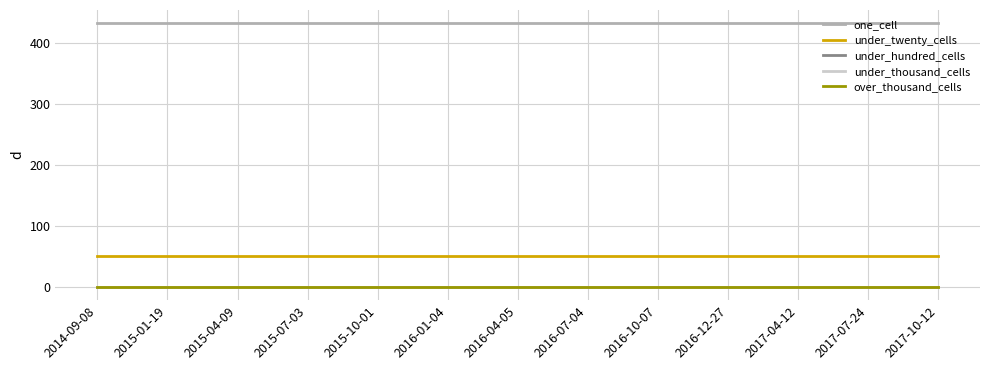

Reading left to right, what are all the values shown in this chart?

one_cell: 2014-09-08=433	2015-01-19=433	2015-04-09=433	2015-07-03=433	2015-10-01=433	2016-01-04=433	2016-04-05=433	2016-07-04=433	2016-10-07=433	2016-12-27=433	2017-04-12=433	2017-07-24=433	2017-10-12=433
under_twenty_cells: 2014-09-08=51	2015-01-19=51	2015-04-09=51	2015-07-03=51	2015-10-01=51	2016-01-04=51	2016-04-05=51	2016-07-04=51	2016-10-07=51	2016-12-27=51	2017-04-12=51	2017-07-24=51	2017-10-12=51
under_hundred_cells: 2014-09-08=0	2015-01-19=0	2015-04-09=0	2015-07-03=0	2015-10-01=0	2016-01-04=0	2016-04-05=0	2016-07-04=0	2016-10-07=0	2016-12-27=0	2017-04-12=0	2017-07-24=0	2017-10-12=0
under_thousand_cells: 2014-09-08=0	2015-01-19=0	2015-04-09=0	2015-07-03=0	2015-10-01=0	2016-01-04=0	2016-04-05=0	2016-07-04=0	2016-10-07=0	2016-12-27=0	2017-04-12=0	2017-07-24=0	2017-10-12=0
over_thousand_cells: 2014-09-08=0	2015-01-19=0	2015-04-09=0	2015-07-03=0	2015-10-01=0	2016-01-04=0	2016-04-05=0	2016-07-04=0	2016-10-07=0	2016-12-27=0	2017-04-12=0	2017-07-24=0	2017-10-12=0